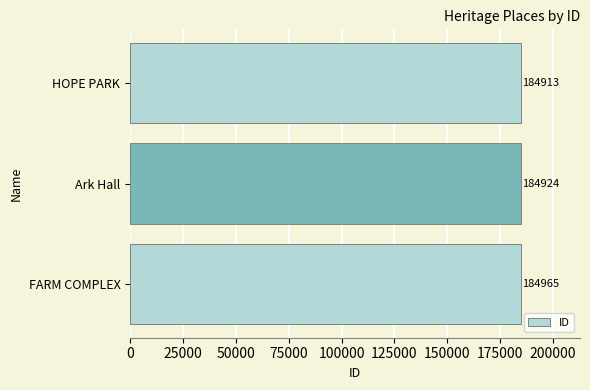

The chart shows a value of 184965 at FARM COMPLEX. True or false?

True